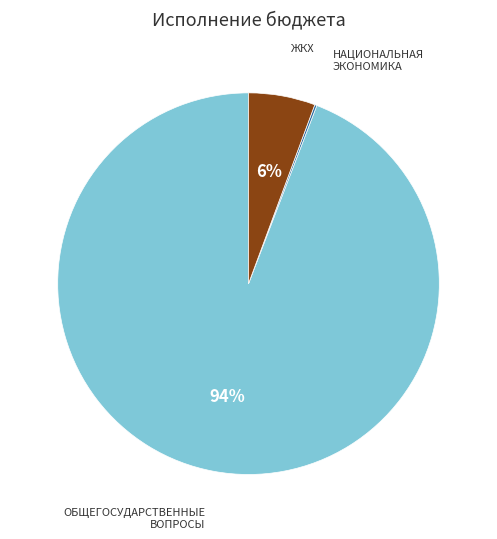

Does any single category account for the majority?

Yes